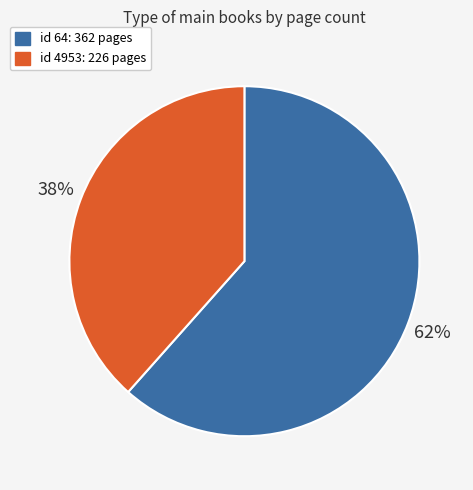

To the nearest percent, what is the average slice percentage?

50%